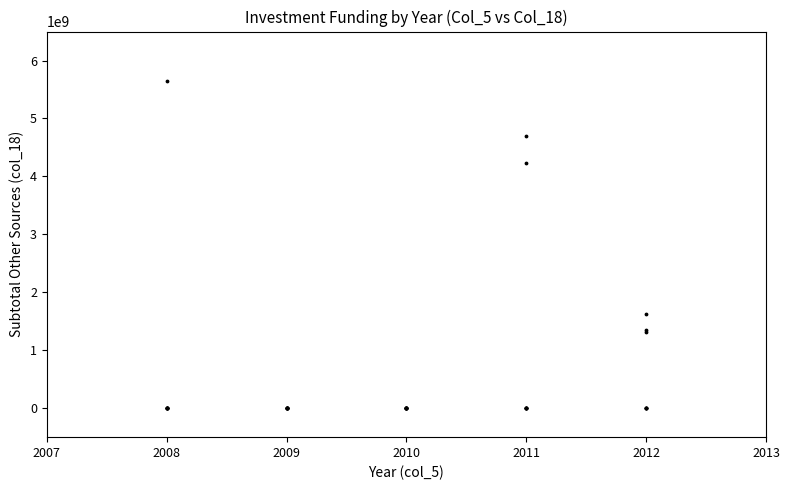

What Y value in the scatter plot is closest to 2824102601?

1617675585.0